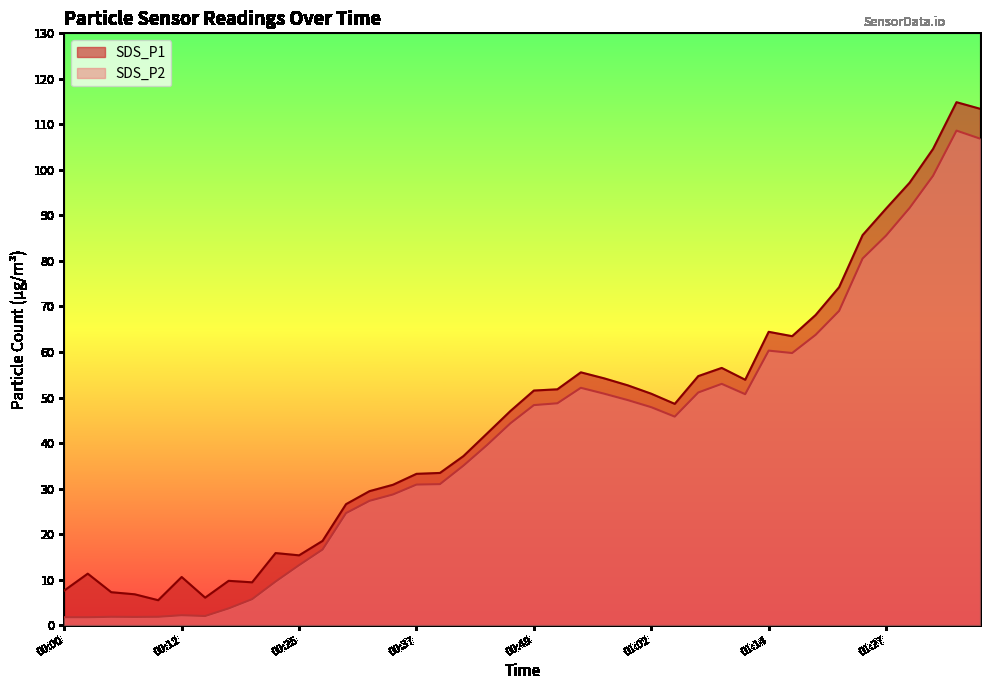

True or false: SDS_P2 and SDS_P1 intersect in this chart.

False